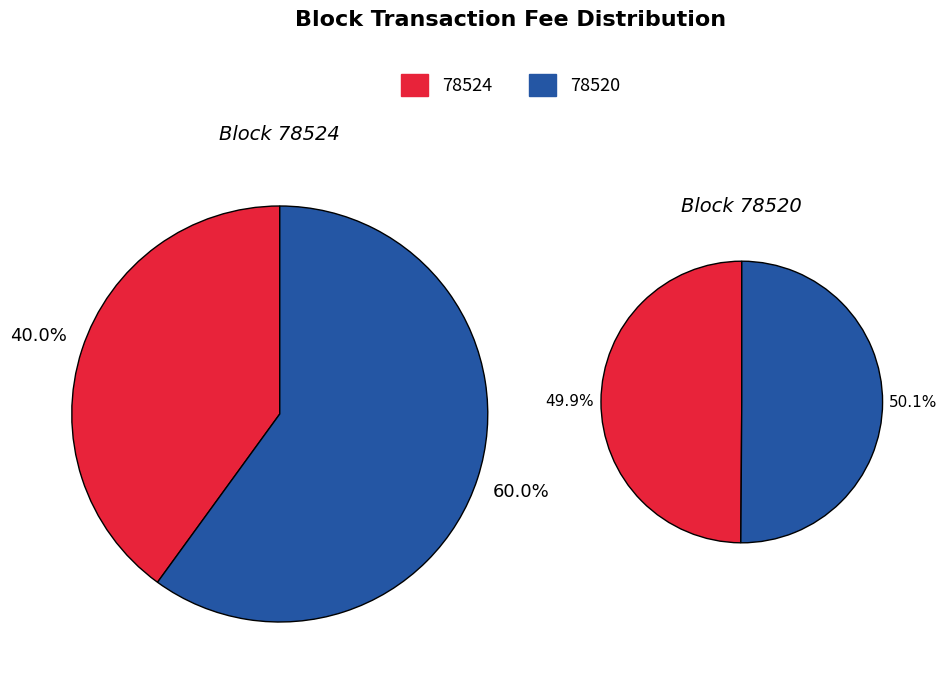

What is the majority slice?

78520